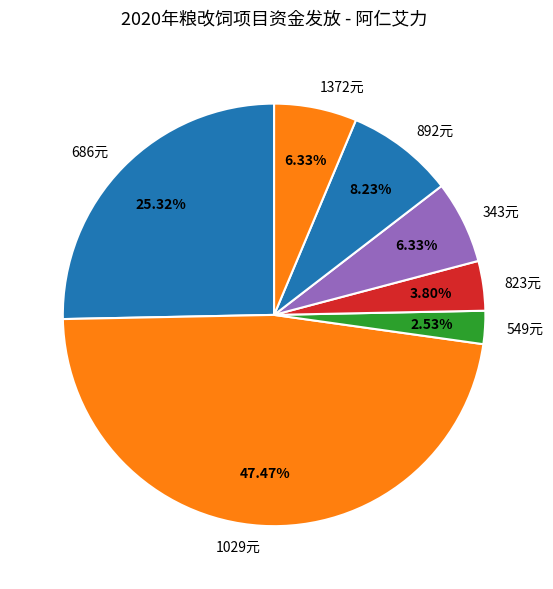

How many slices are in this pie chart?

7